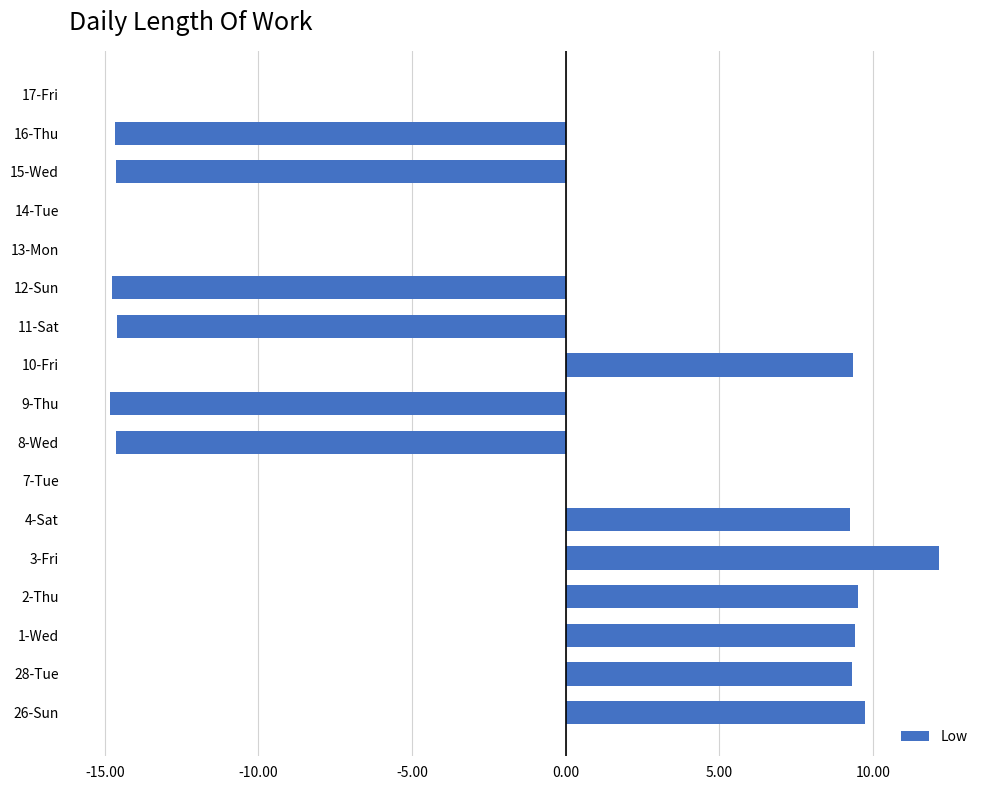

How many series are shown in this chart?

1